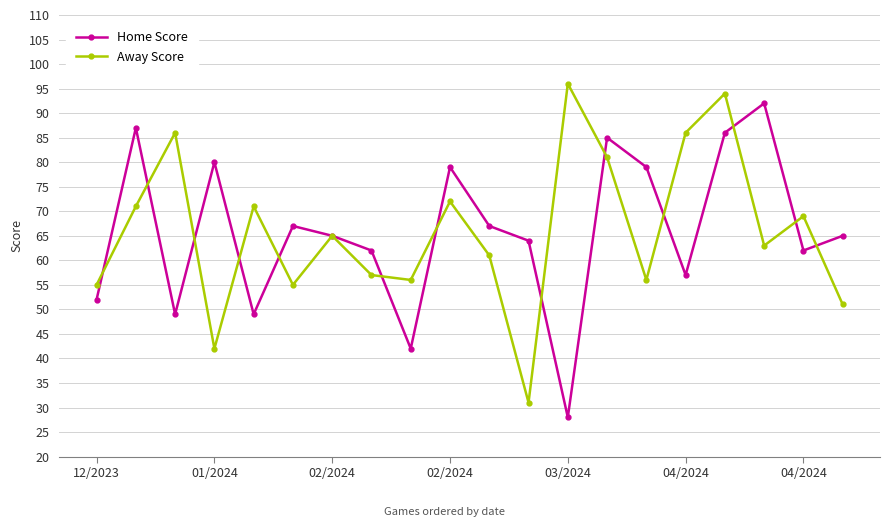

What is the value of the Away Score point at the 18th from the left?

63